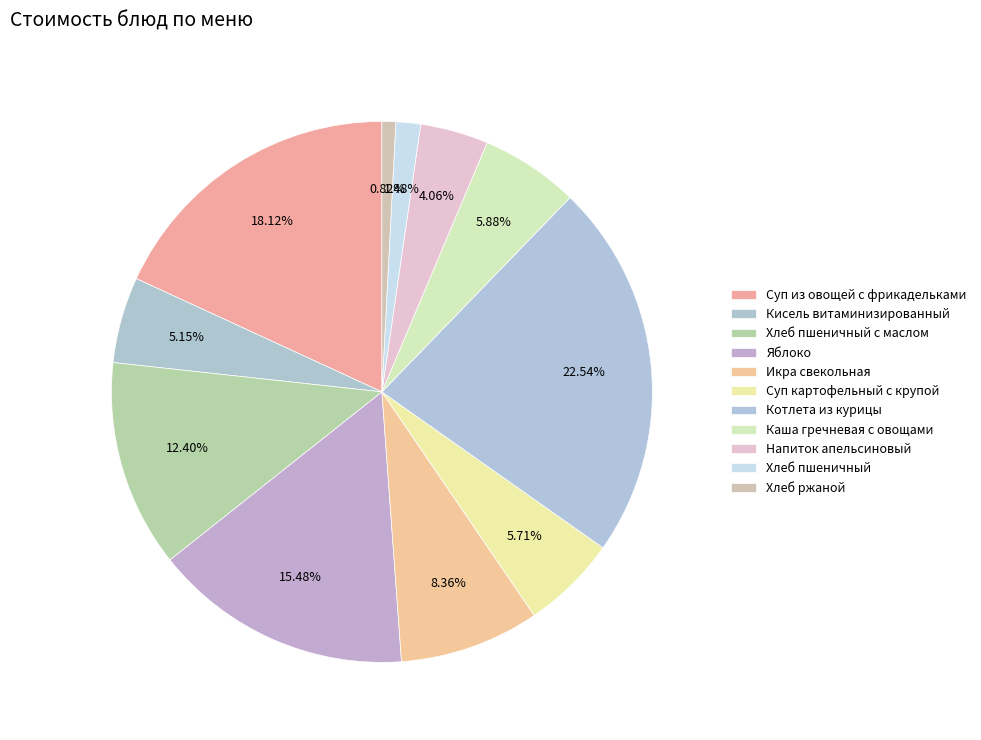

What is the ratio of the value at Икра свекольная to the value at Котлета из курицы?

0.4